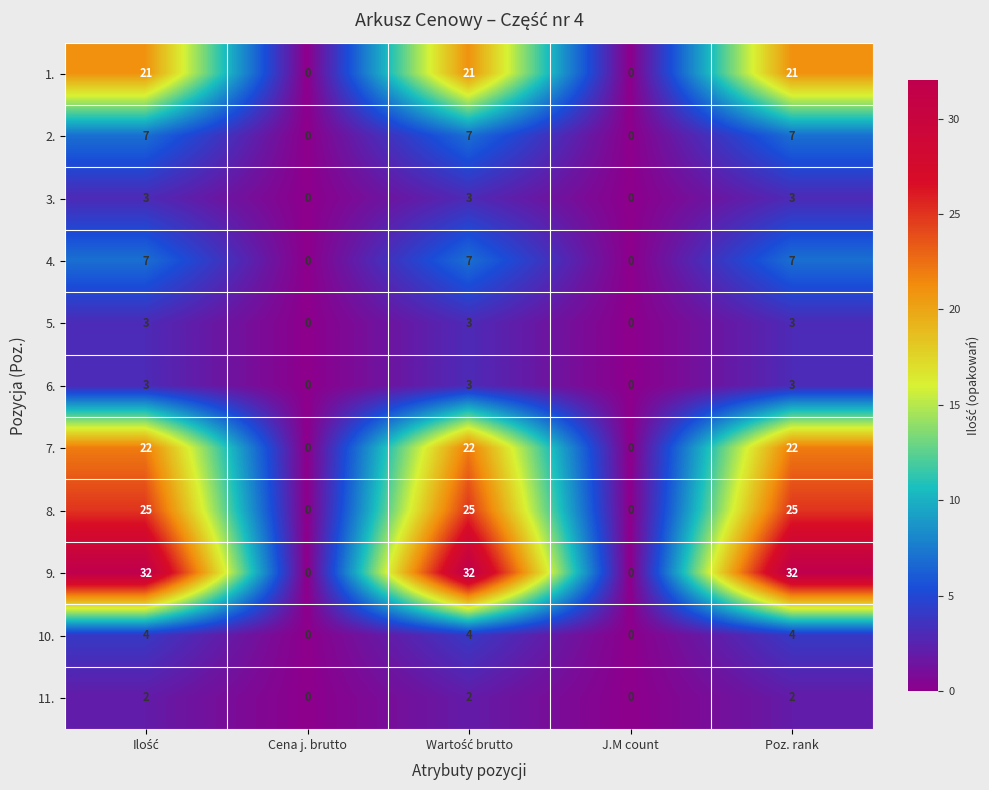

The 8. series shows -13 at J.M count. True or false?

False